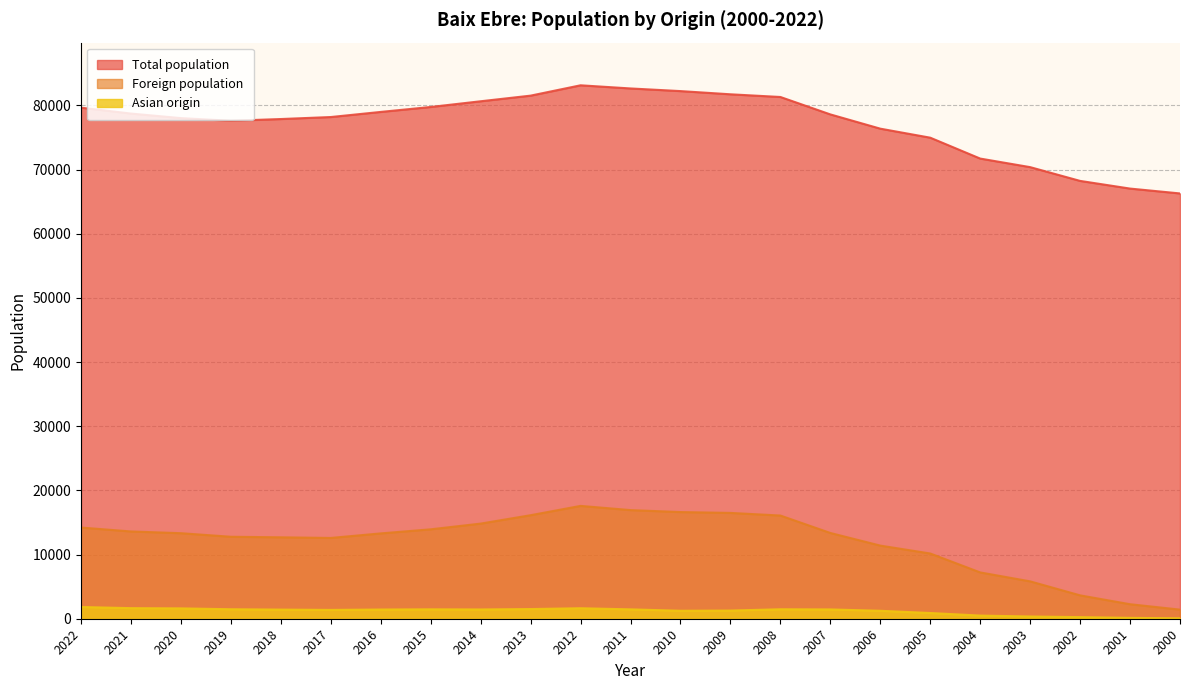

What is the value of the Total population point at the 1st from the left?

79636